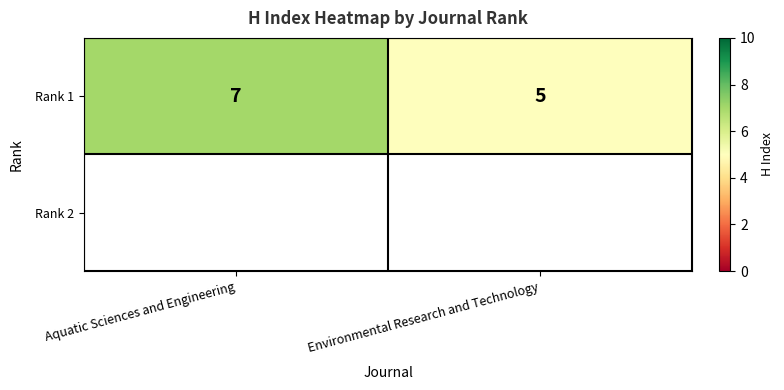

How many data points are less than 7?

1